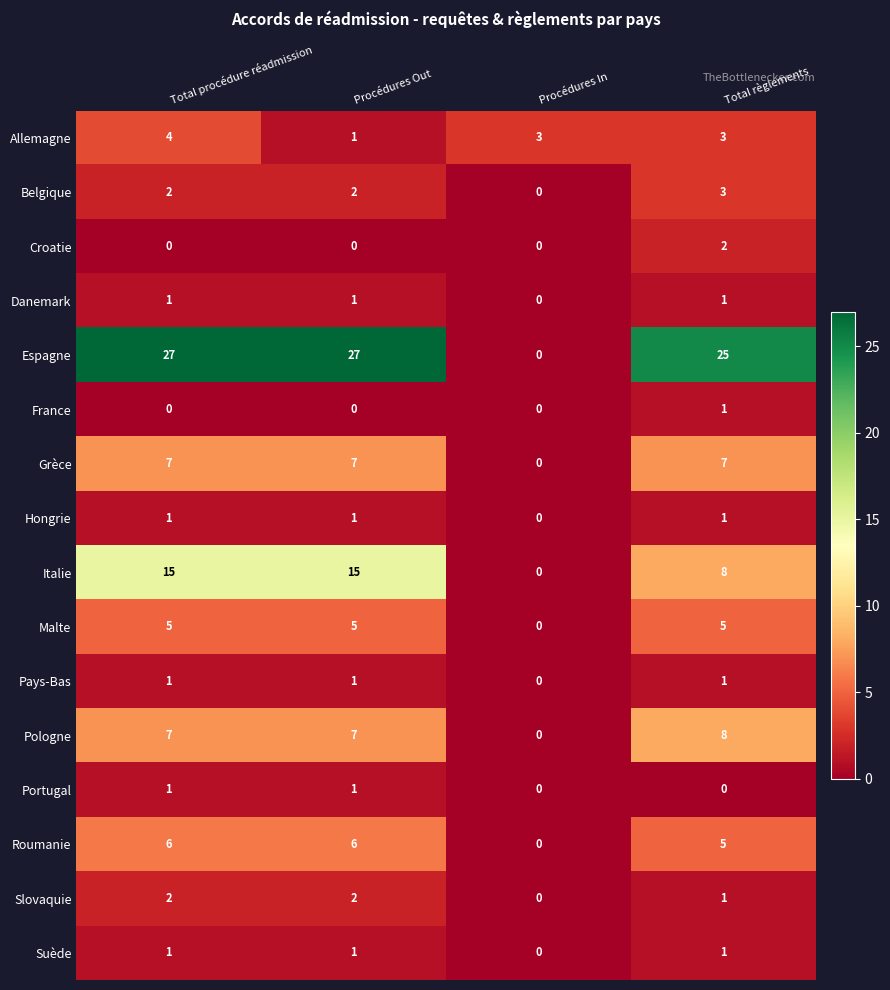

Count the France values in the range 0 to 1.

4